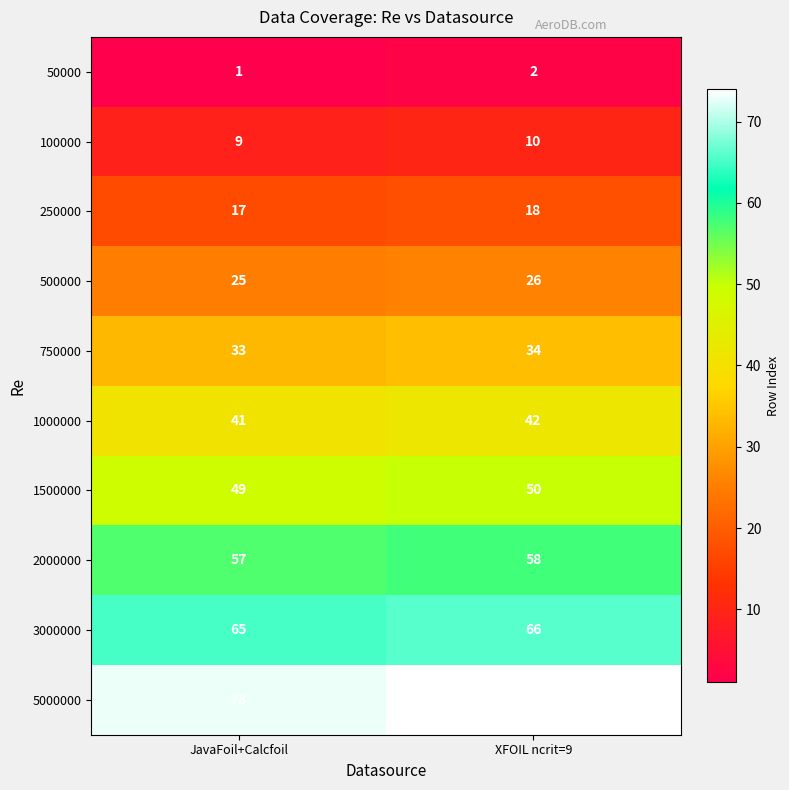

What is the sum of the 2000000 values at XFOIL ncrit=9 and JavaFoil+Calcfoil?

115